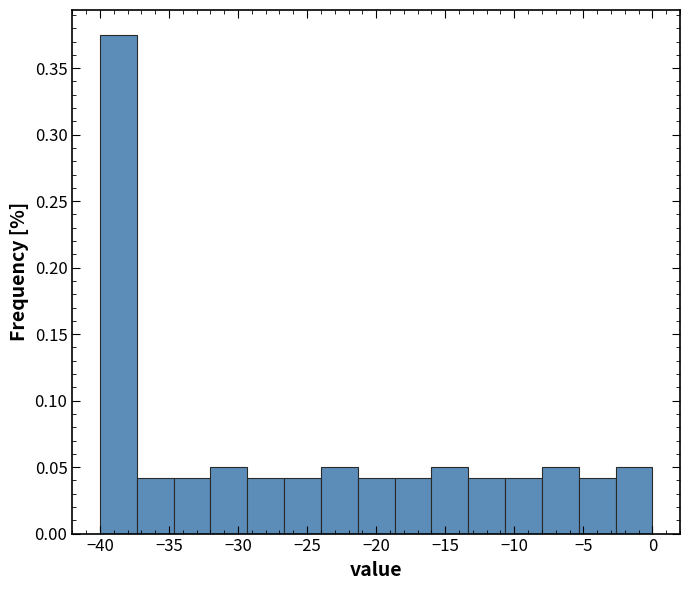

Reading left to right, list every bar in this chart as the range it spans on the x-axis followed by its height. Neither the bar edges nor the heights are printed on the chart, so give them approximately, as read against the axes.

-40.0 to -37.5: 0.375
-37.5 to -34.5: 0.040
-34.5 to -32.0: 0.040
-32.0 to -29.5: 0.050
-29.5 to -26.5: 0.040
-26.5 to -24.0: 0.040
-24.0 to -21.5: 0.050
-21.5 to -18.5: 0.040
-18.5 to -16.0: 0.040
-16.0 to -13.5: 0.050
-13.5 to -10.5: 0.040
-10.5 to -8.0: 0.040
-8.0 to -5.5: 0.050
-5.5 to -2.5: 0.040
-2.5 to 0.0: 0.050